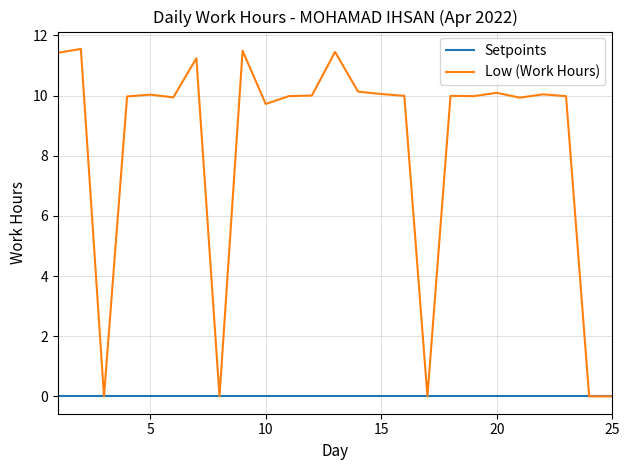

Rank the series by their average value, from highest to lowest.

Low (Work Hours), Setpoints